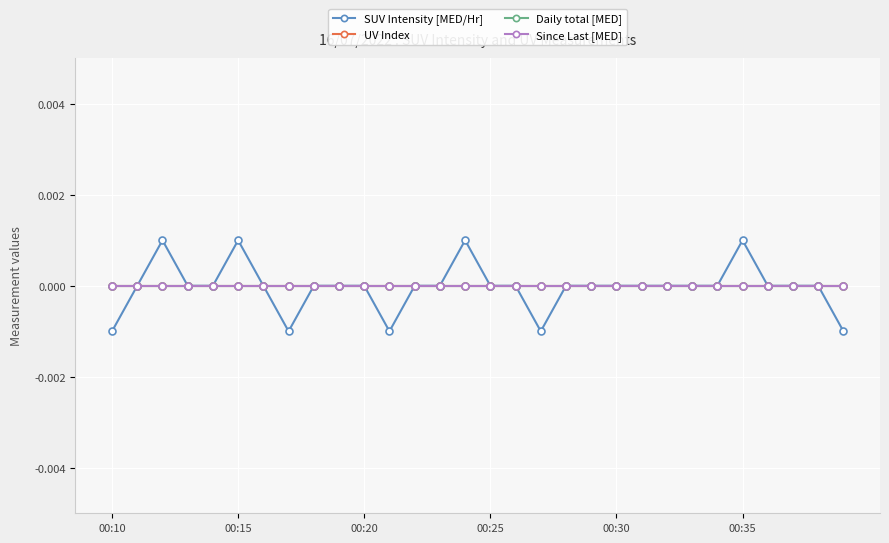

Does the chart have visible grid lines?

Yes